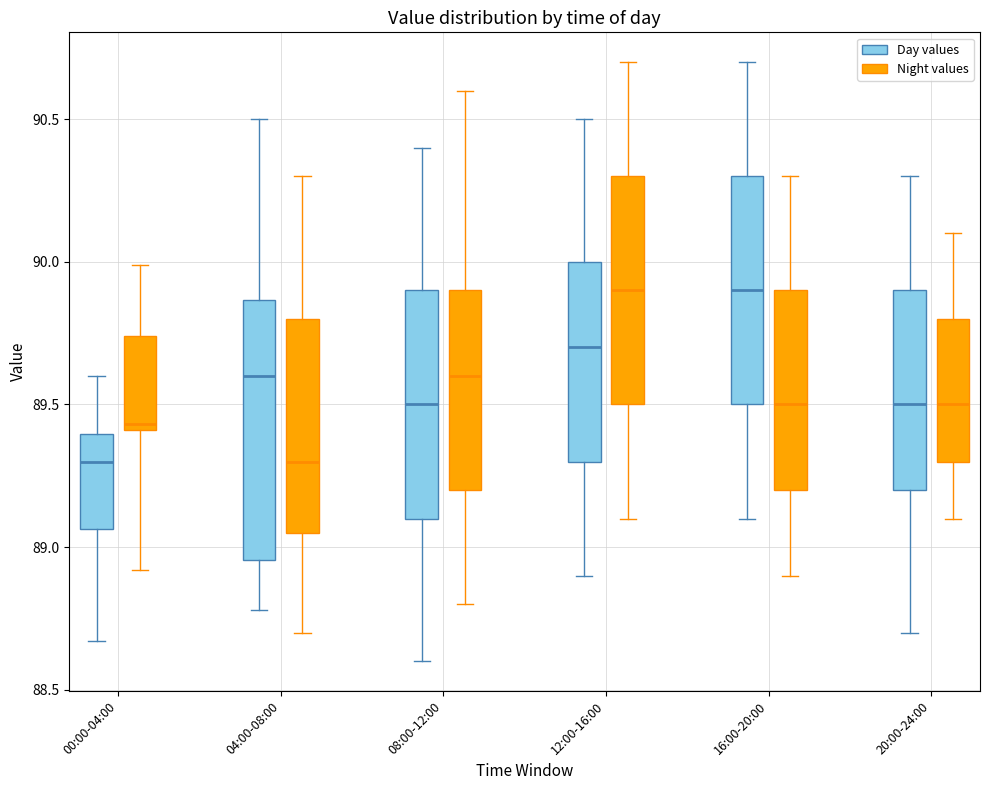

Where is the upper edge of the box for 16:00-20:00 (Night values) on the y-axis? The values are not printed on the chart, so give them approximately, as read against the axis.

89.90